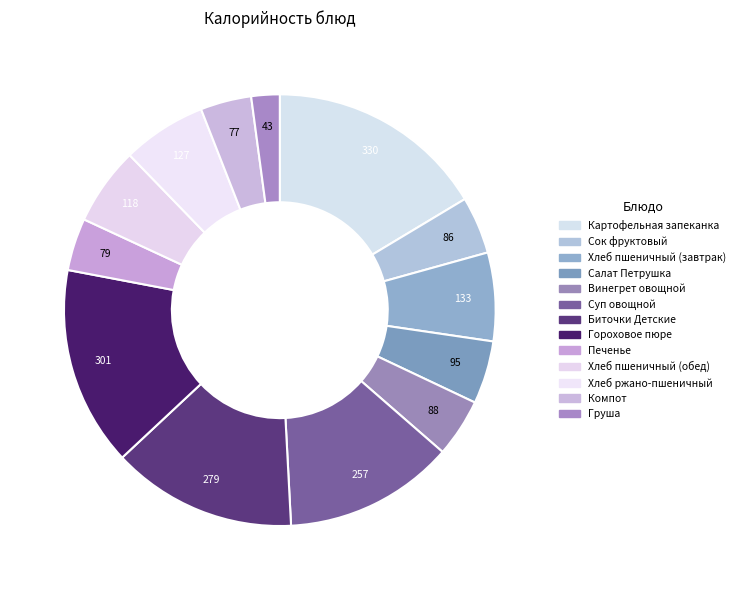

How many segments does this pie chart have?

13